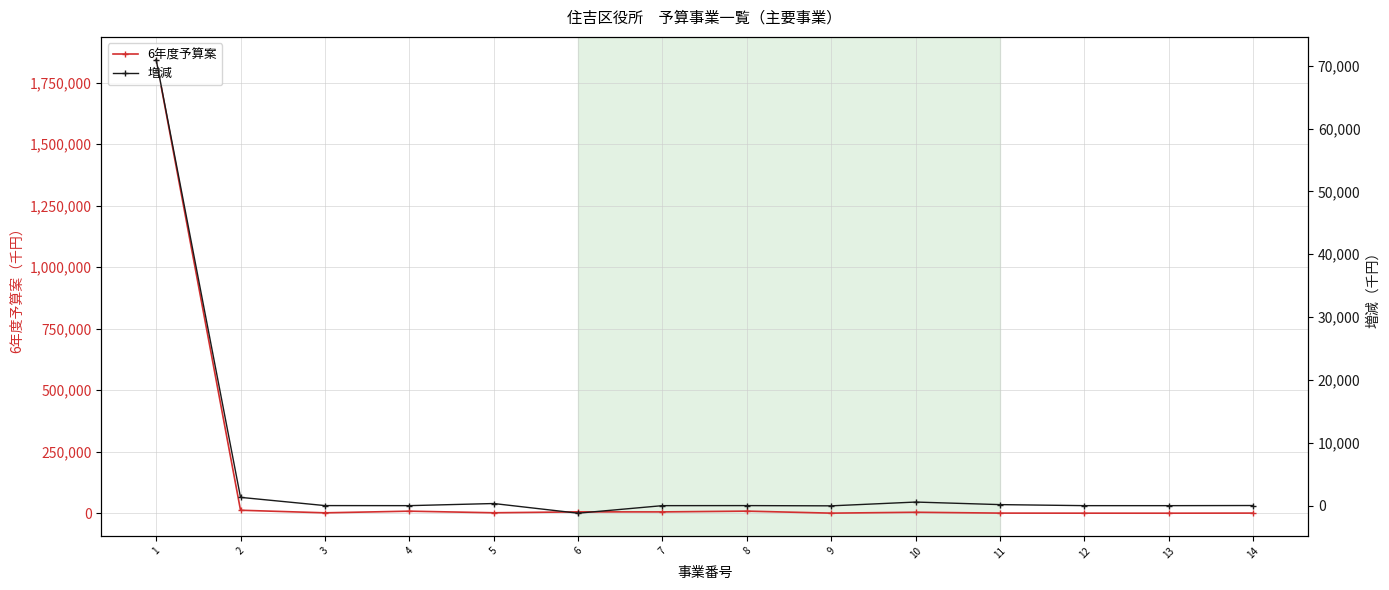

What is the difference between the second highest and second lowest values in the 6年度予算案 series?

11908